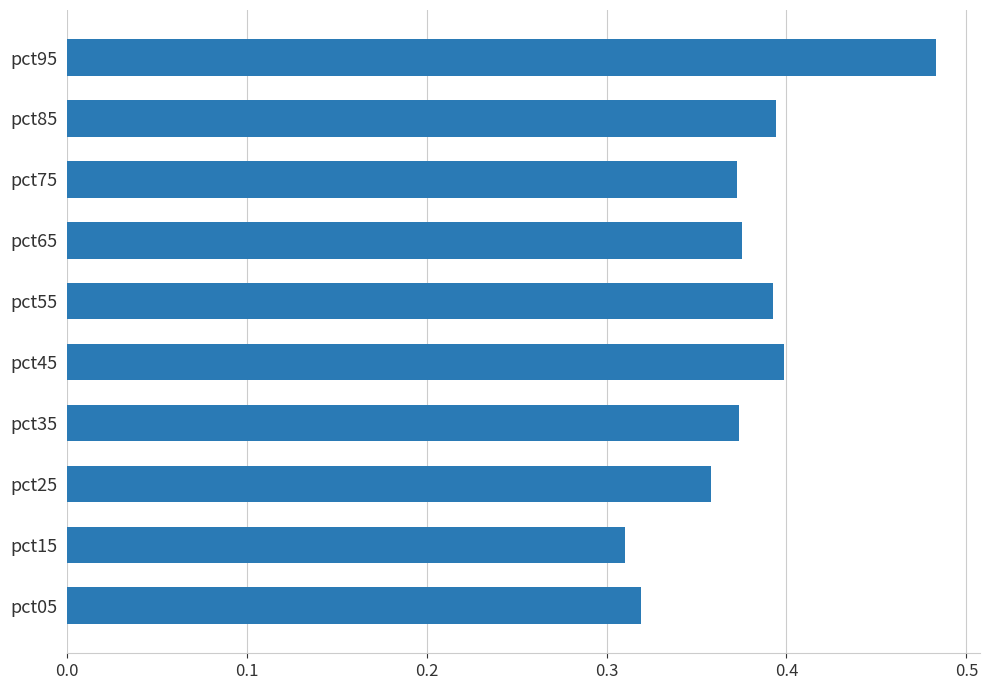

True or false: the data shows 0.2 at pct85.

False